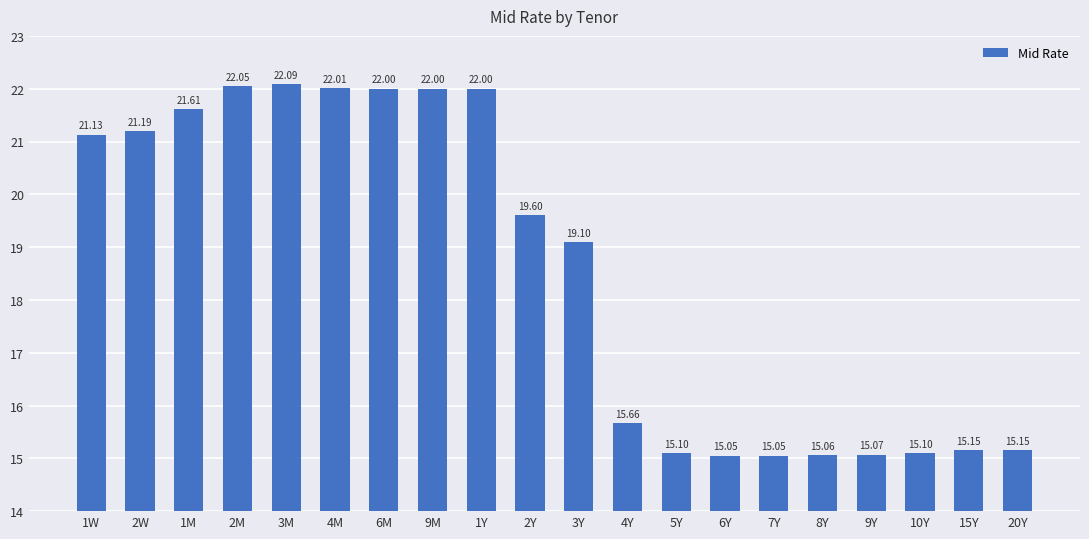

What is the difference between the second highest and minimum values?

7.0